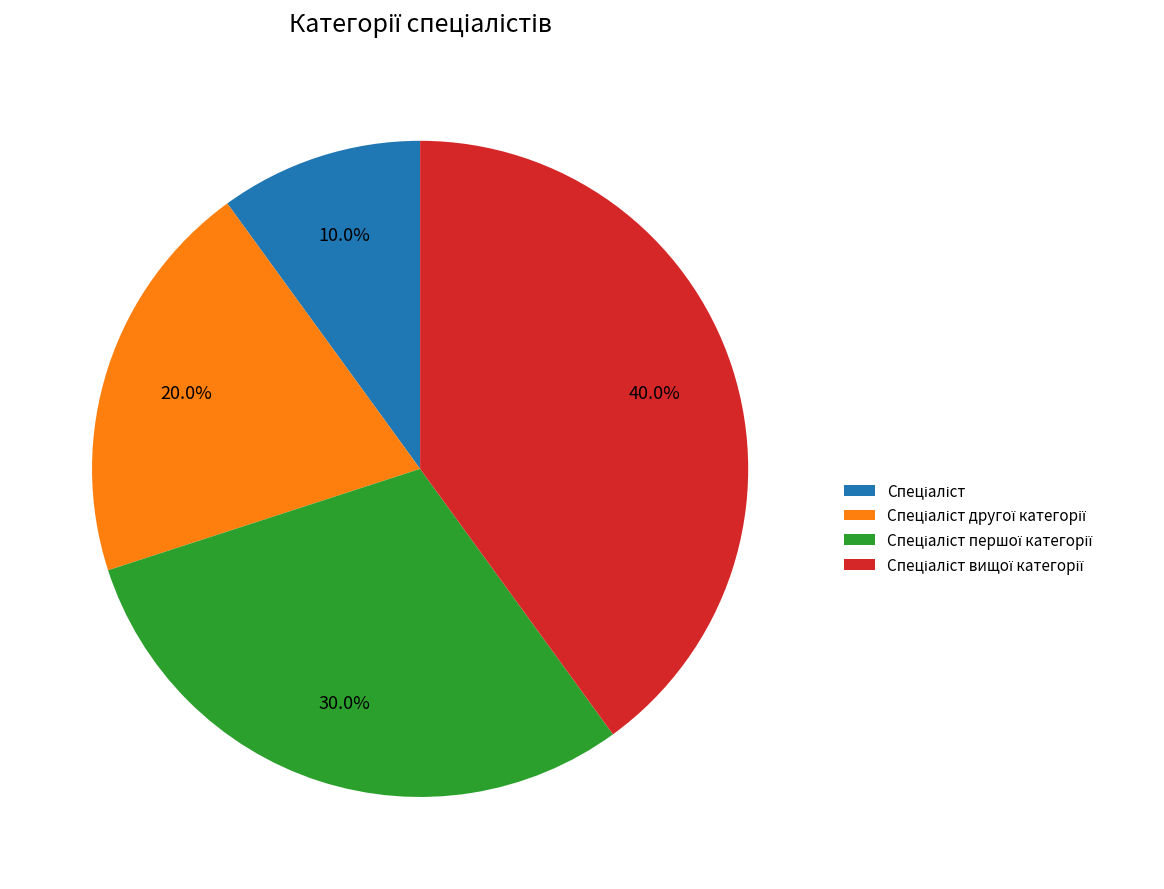

Is there any slice that represents more than half of the pie?

No